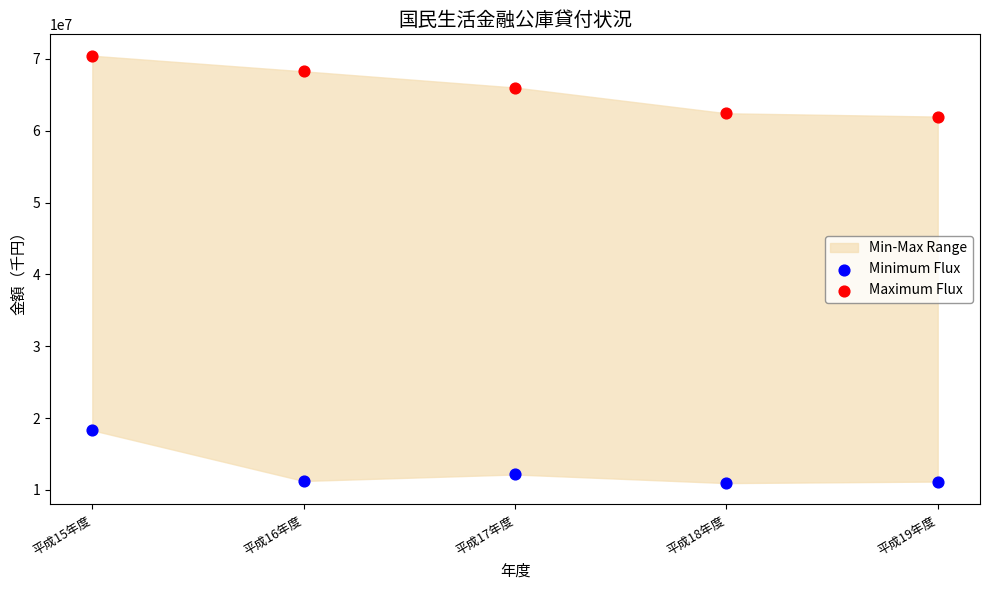

Which series contains the lowest Y value?

Minimum Flux